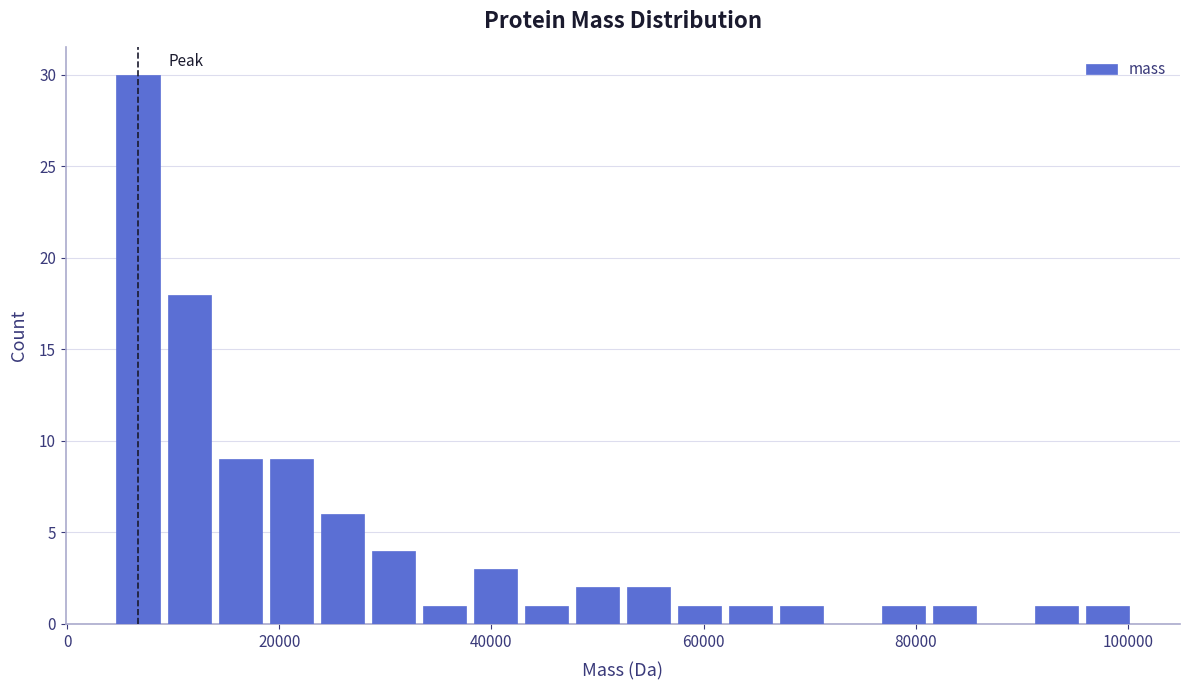

Read against the x-axis, roughly where is the centre of the tallest bar?

6000